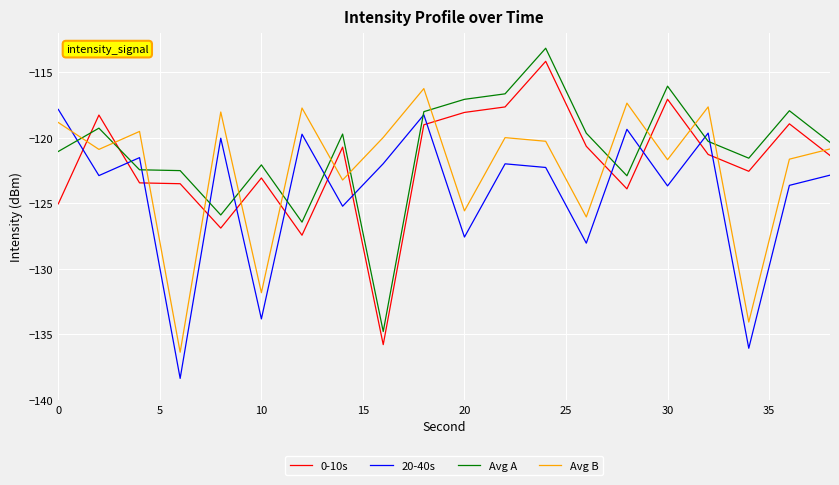

In Avg B, how many points are lower than both neighbors (excluding endpoints)?

8